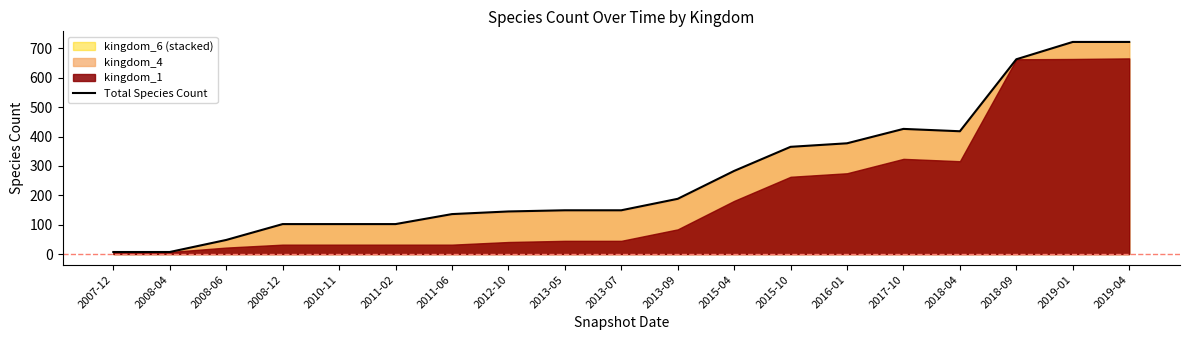

At which category does the data reach its first local peak?

2017-10